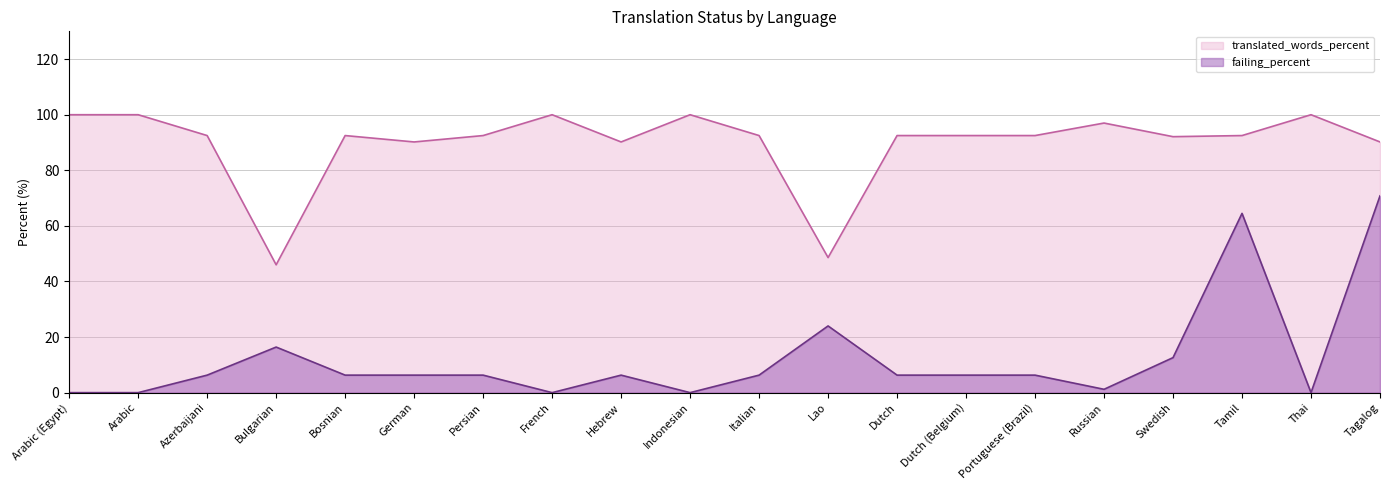

Where is the first local maximum for failing_percent?

Bulgarian